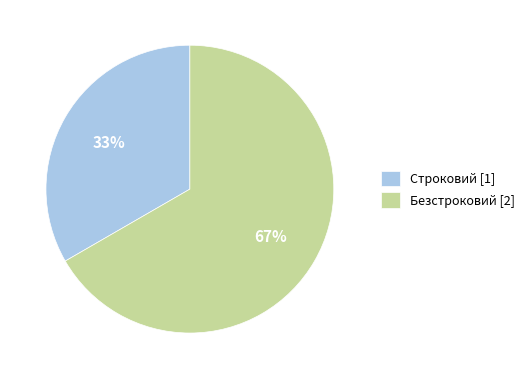

What is the ratio of the value at Безстроковий to the value at Строковий?

2.0